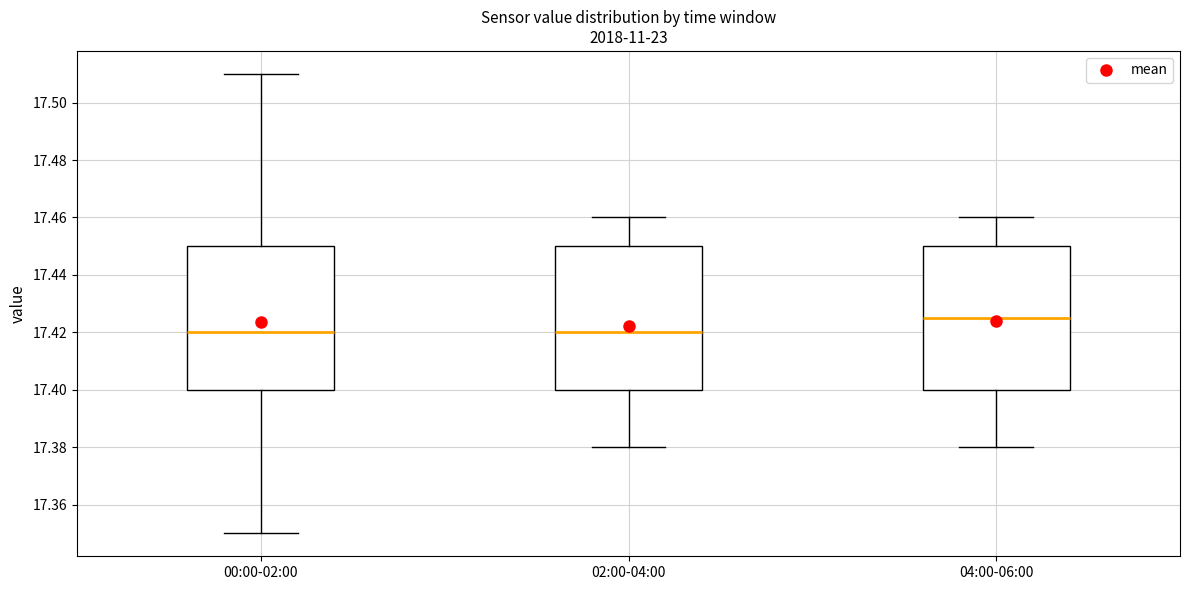

Reading left to right, transcribe this box plot: for each box, give where its median line is, the range the box spans, and where its two whiskers end, as read against the y-axis. The values are not printed on the chart, so give them approximately, as read against the axis.

00:00-02:00: median 17.420, box 17.400 to 17.450, whiskers 17.350 to 17.510
02:00-04:00: median 17.420, box 17.400 to 17.450, whiskers 17.380 to 17.460
04:00-06:00: median 17.426, box 17.400 to 17.450, whiskers 17.380 to 17.460